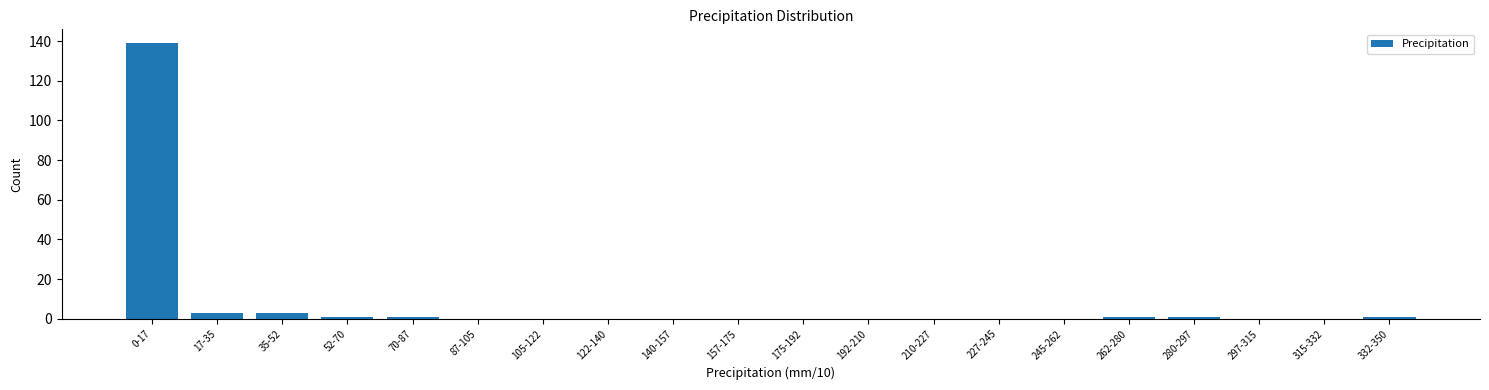

Reading left to right, extract all data points from this chart.

0-17=139	17-35=3	35-52=3	52-70=1	70-87=1	87-105=0	105-122=0	122-140=0	140-157=0	157-175=0	175-192=0	192-210=0	210-227=0	227-245=0	245-262=0	262-280=1	280-297=1	297-315=0	315-332=0	332-350=1